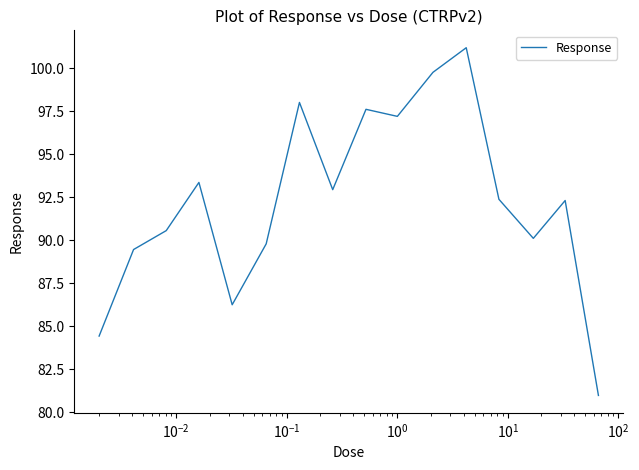

What is the difference between the maximum and minimum values?

20.2